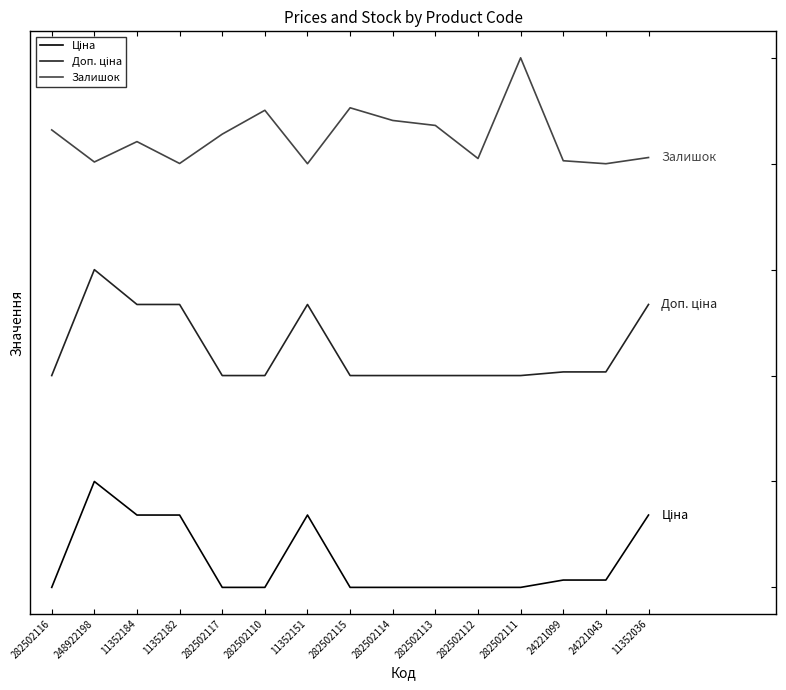

Rank the series by their average value, from lowest to highest.

Ціна, Доп. ціна, Залишок